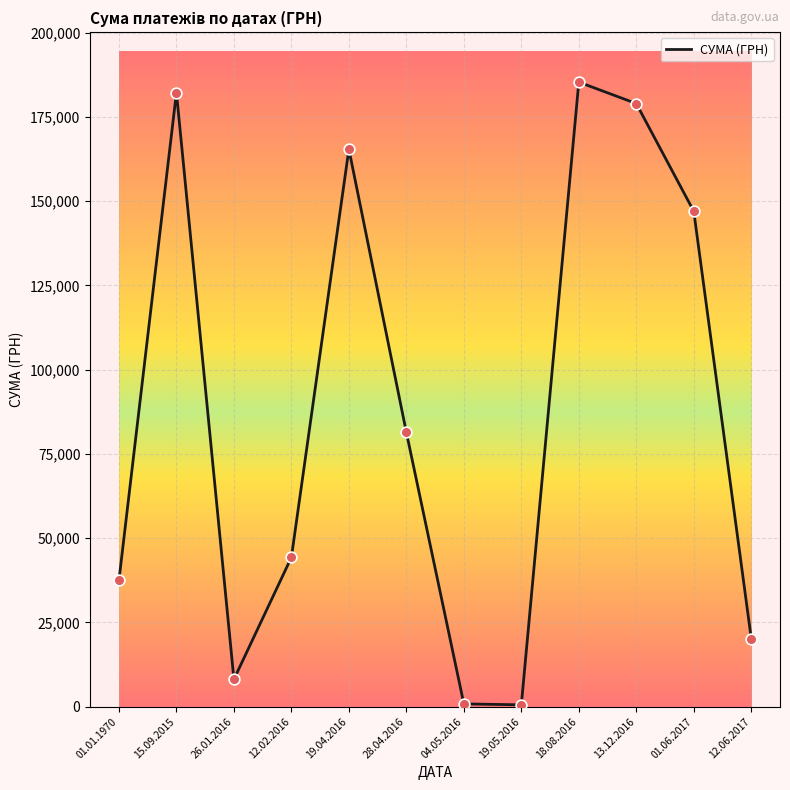

Which has a higher value, 12.02.2016 or 28.04.2016?

28.04.2016